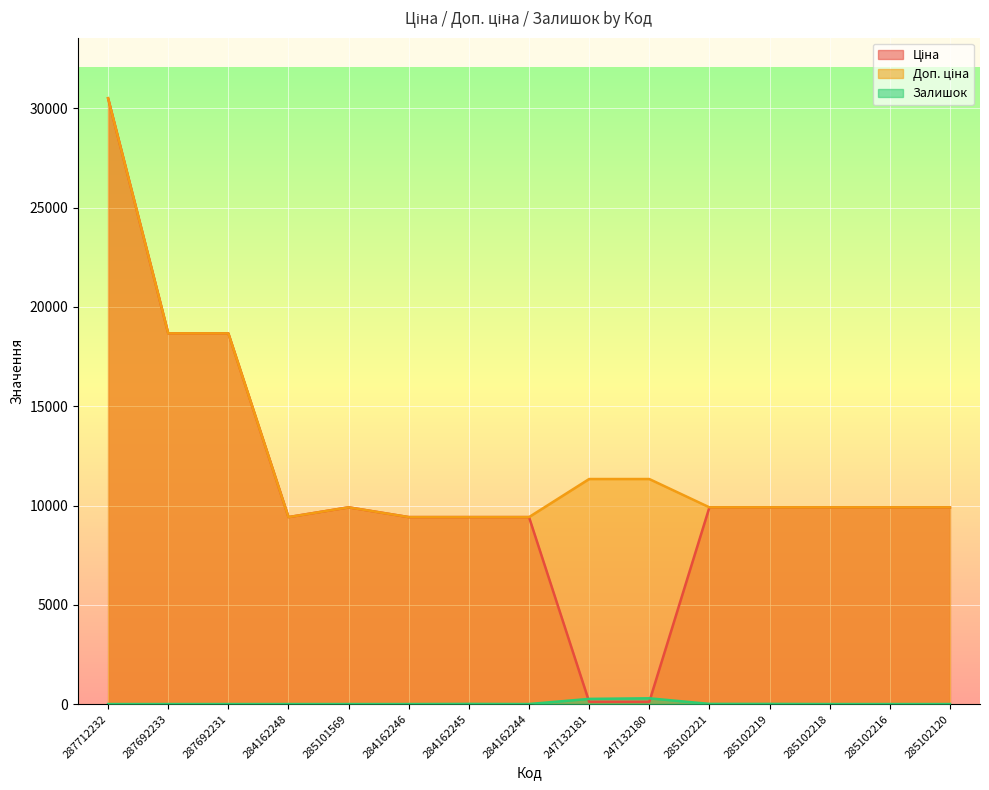

At which category is the sum across all series the highest?

287712232